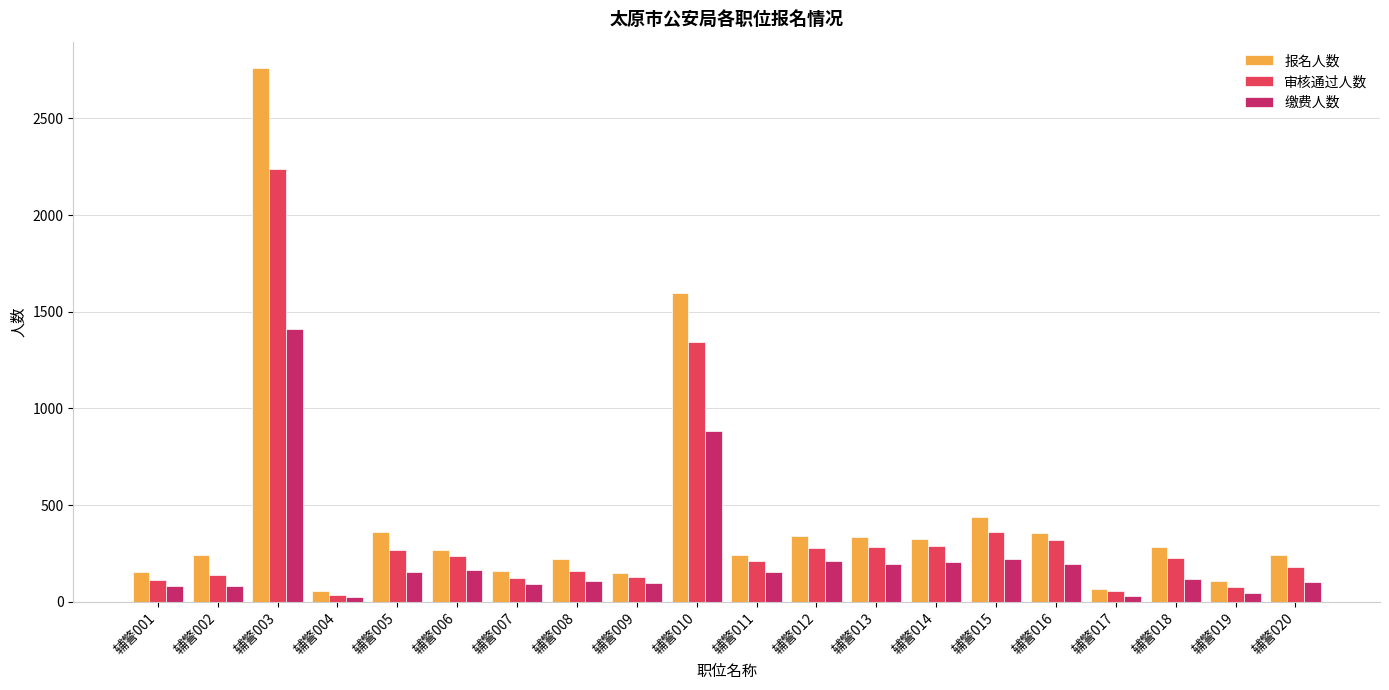

What value does the 报名人数 series have at 辅警020, to the nearest 100?

200